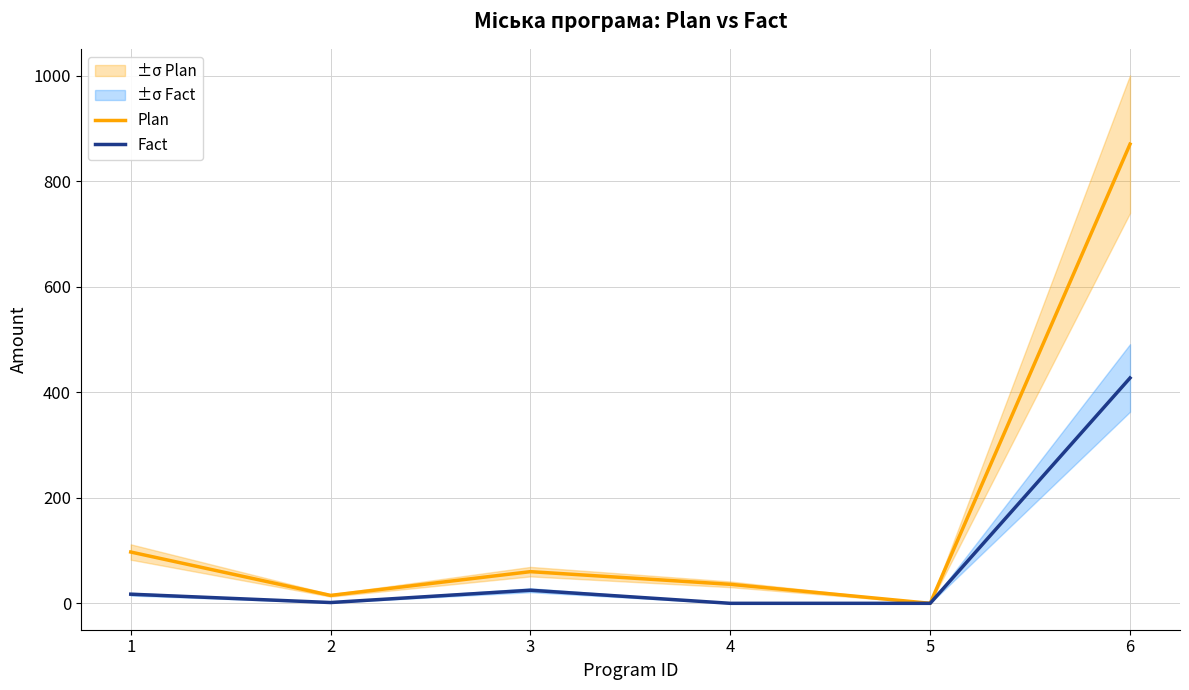

What are all the series names shown in the legend?

Plan, Fact